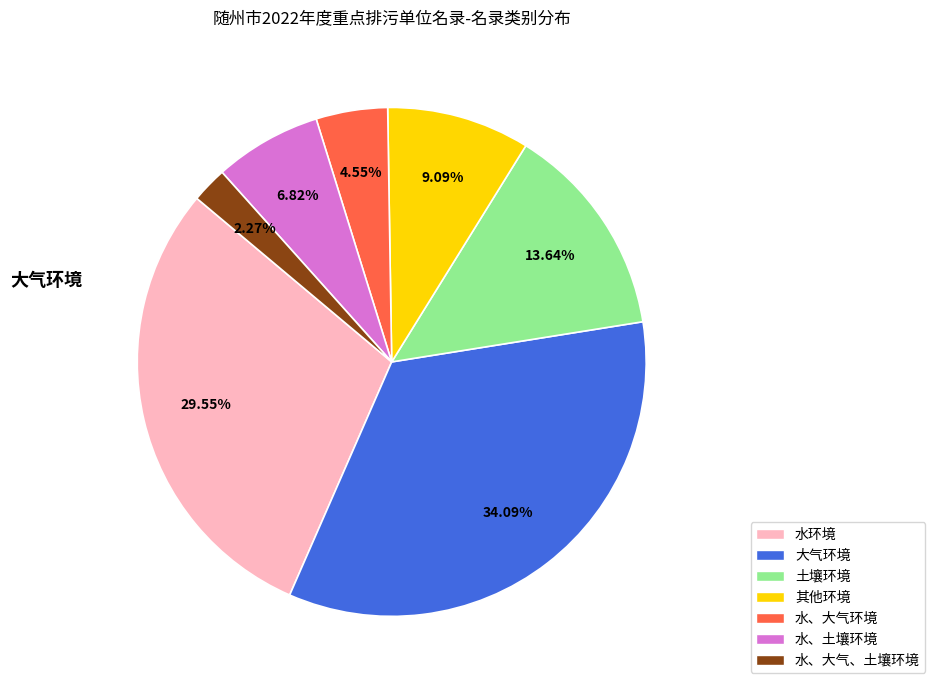

True or false: 大气环境 accounts for 47% of the total.

False